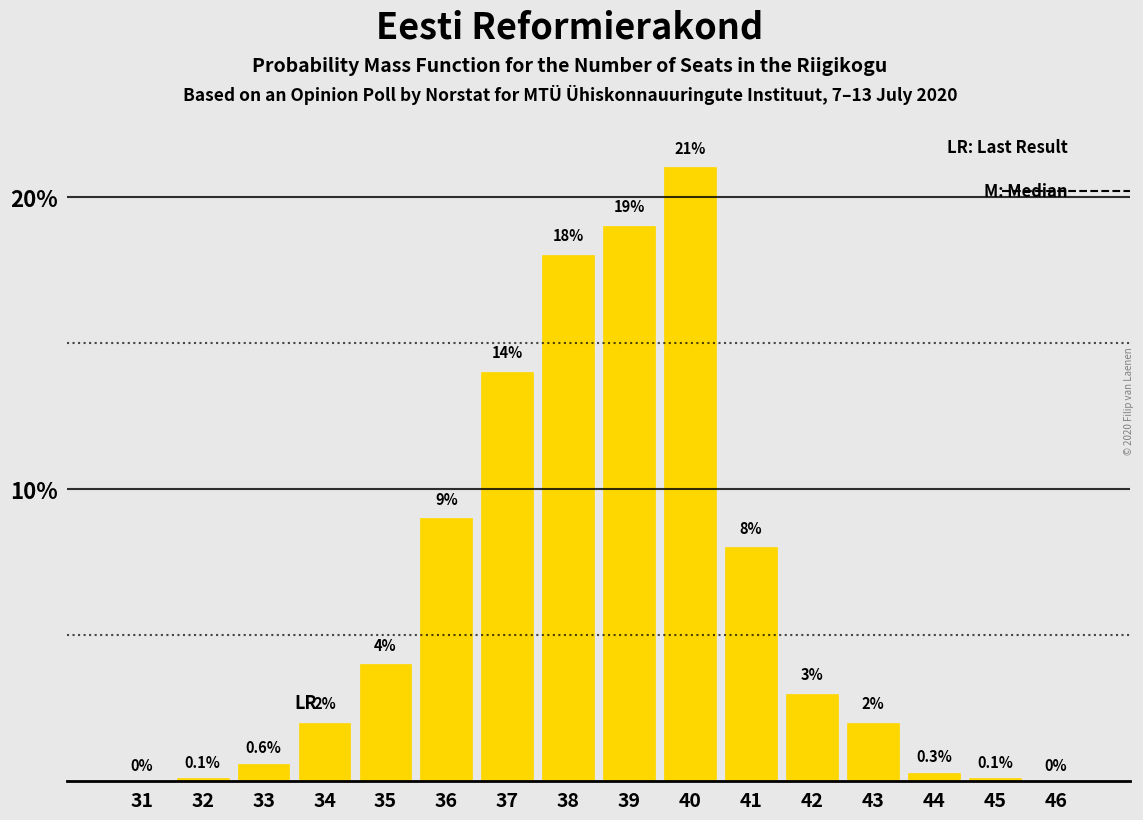

Reading left to right, what are all the values shown in this chart?

31=0.0	32=0.1	33=0.6	34=2.0	35=4.0	36=9.0	37=14.0	38=18.0	39=19.0	40=21.0	41=8.0	42=3.0	43=2.0	44=0.3	45=0.1	46=0.0